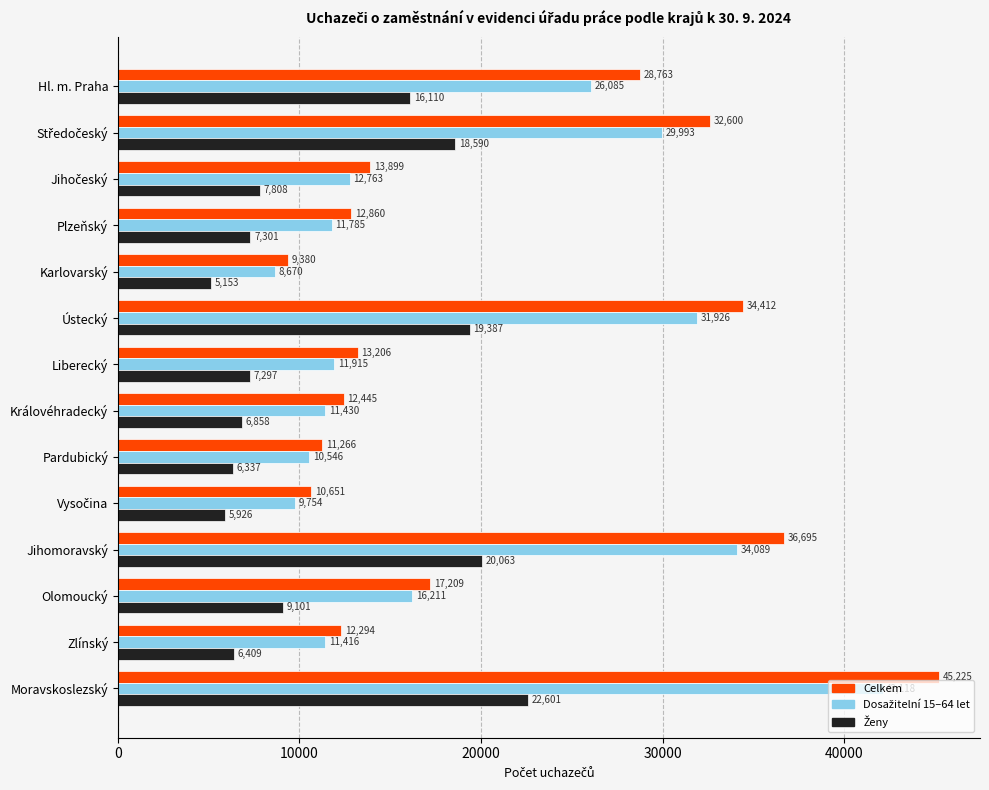

True or false: Celkem has a value of 17071 at Královéhradecký.

False